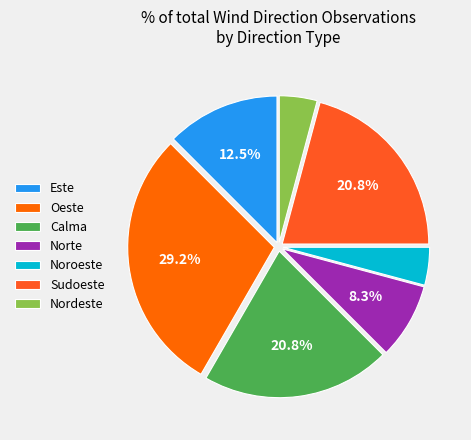

Which has a higher value, Sudoeste or Oeste?

Oeste